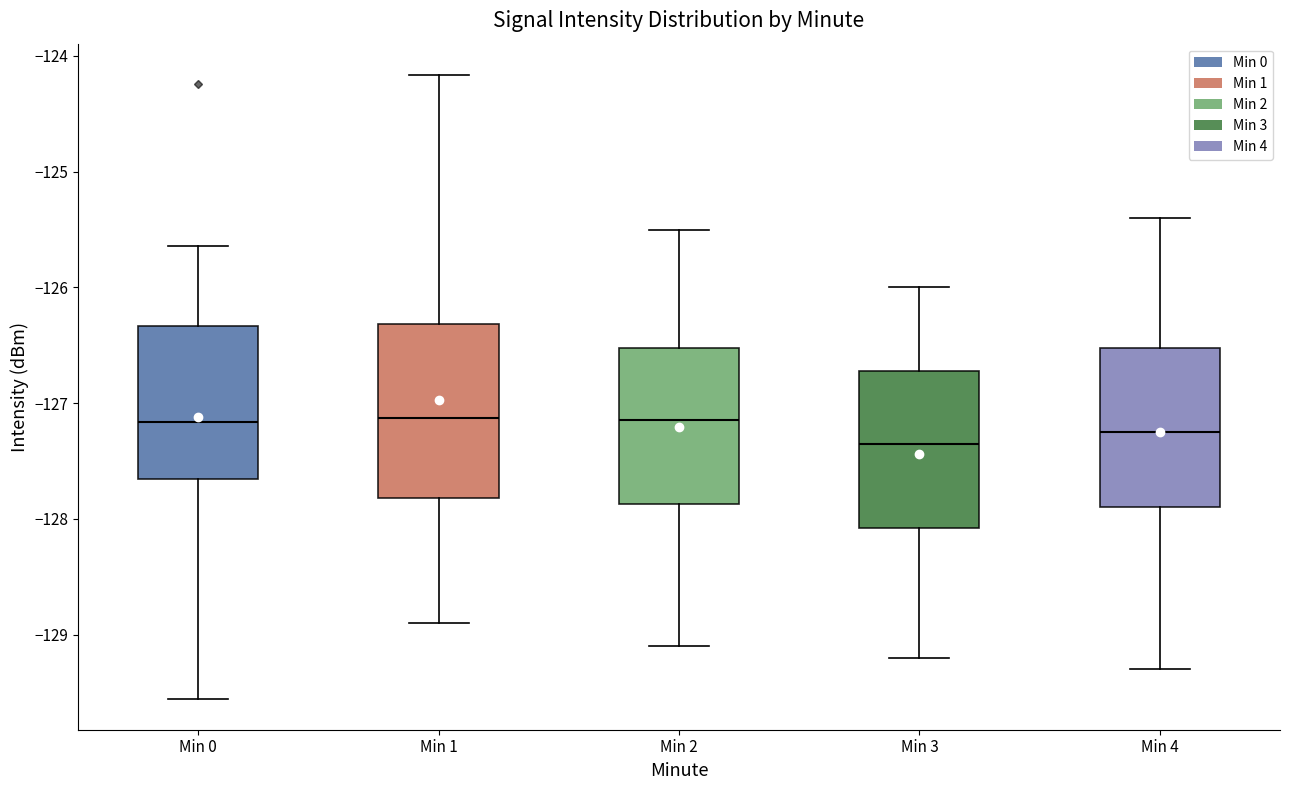

Reading left to right, read every box against the y-axis: the position of its median line, the range the box covers, and the ends of its whiskers. The values are not printed on the chart, so give them approximately, as read against the axis.

Min 0: median -127.2, box -127.7 to -126.3, whiskers -129.6 to -125.6
Min 1: median -127.1, box -127.8 to -126.3, whiskers -128.9 to -124.2
Min 2: median -127.1, box -127.9 to -126.5, whiskers -129.1 to -125.5
Min 3: median -127.3, box -128.1 to -126.7, whiskers -129.2 to -126.0
Min 4: median -127.2, box -127.9 to -126.5, whiskers -129.3 to -125.4